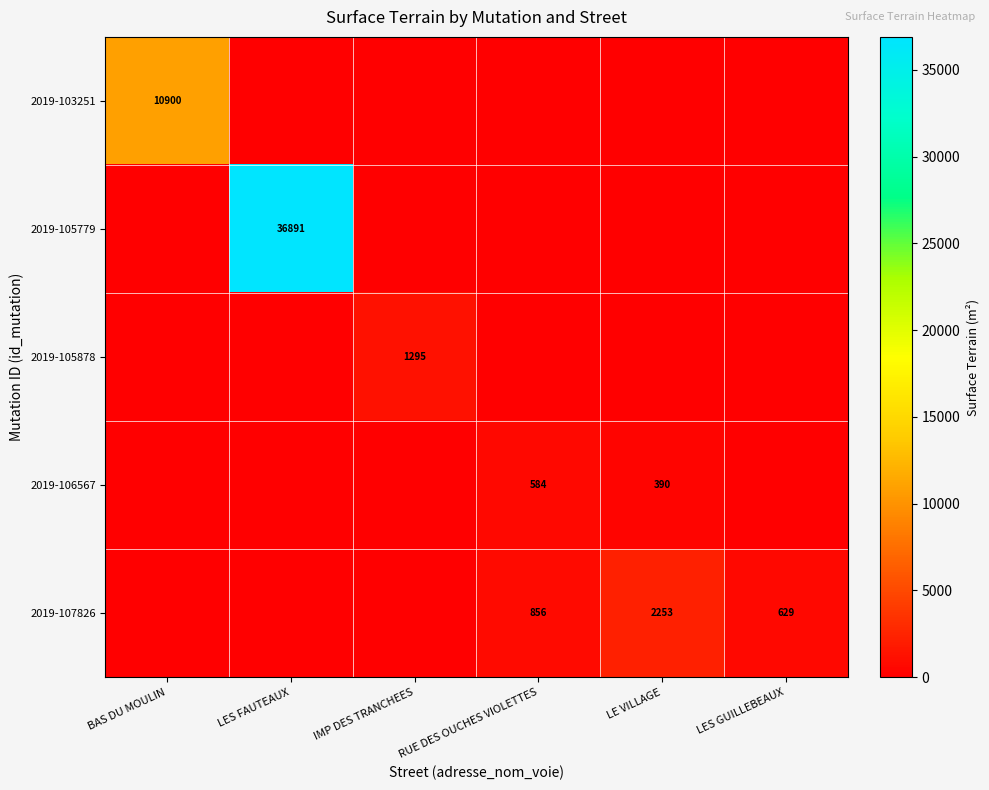

Which has a higher value, IMP DES TRANCHEES or LE VILLAGE?

IMP DES TRANCHEES